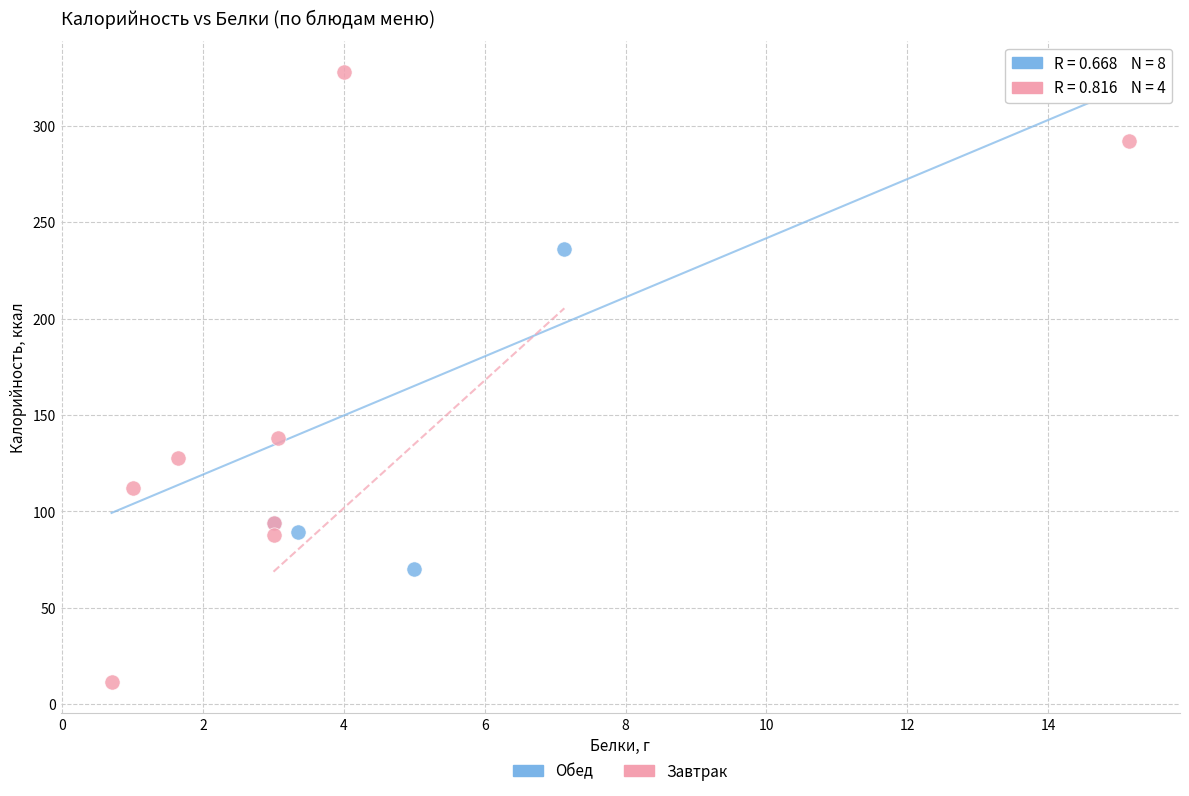

Which series reaches the minimum Y coordinate?

Обед